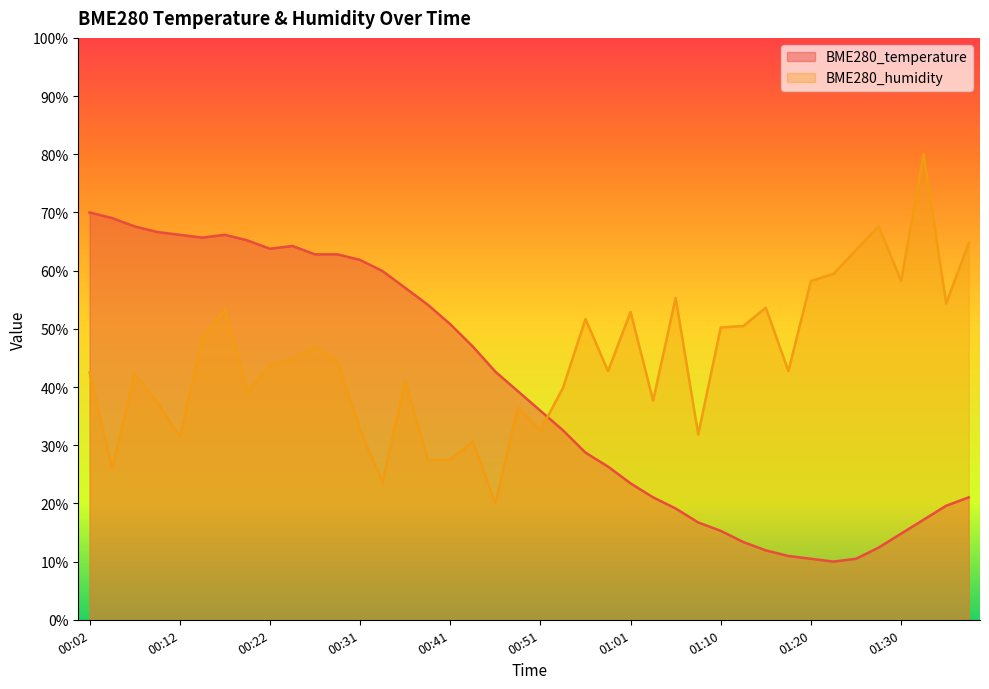

Which series changed the most between 00:31 and 00:43?

BME280_temperature